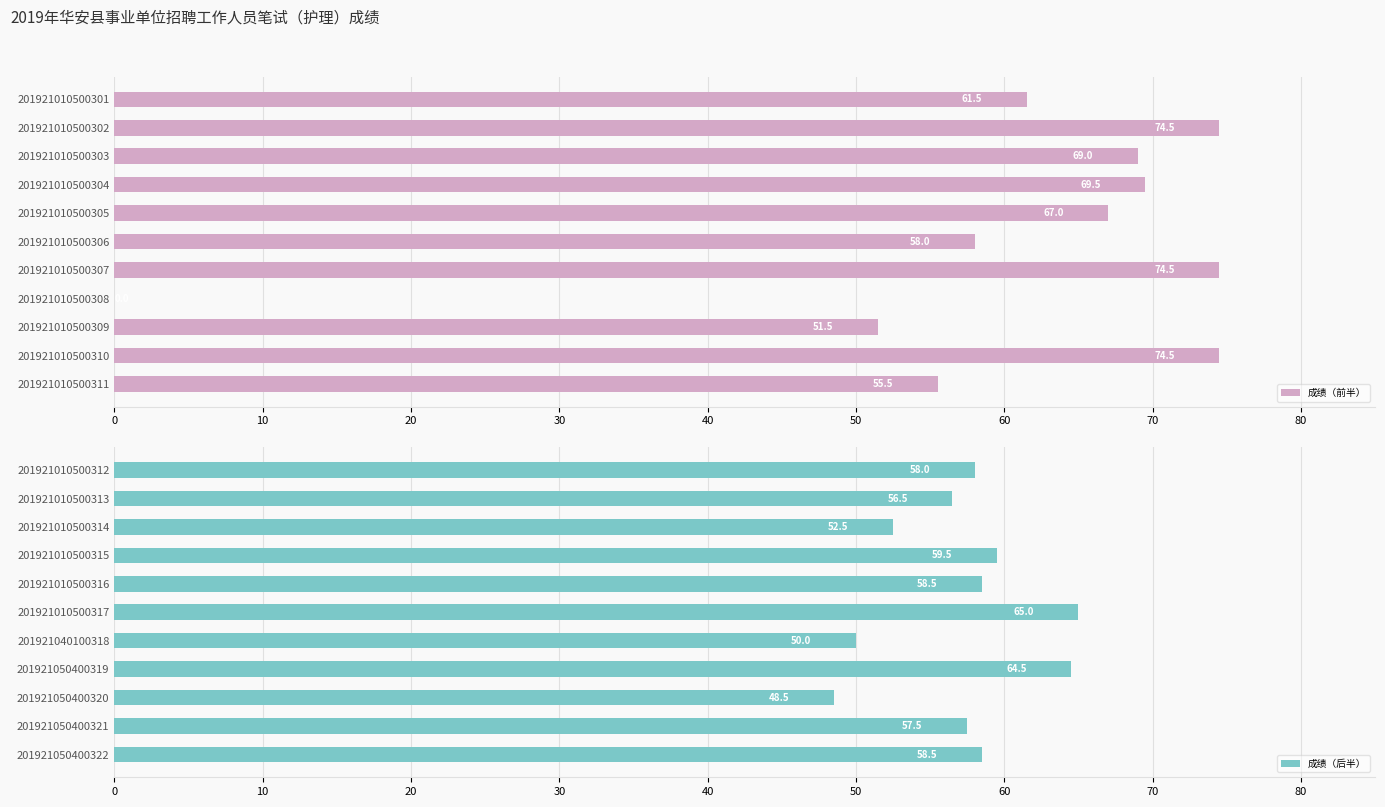

What is the difference between the maximum and minimum values in the 成绩（前半） series?

74.5